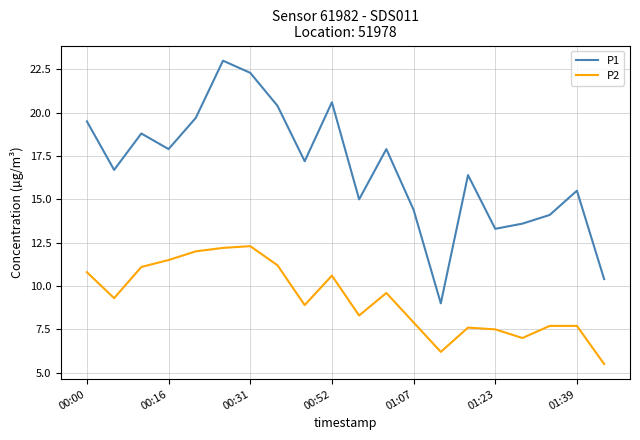

How many values in the P2 series are below 9?

10